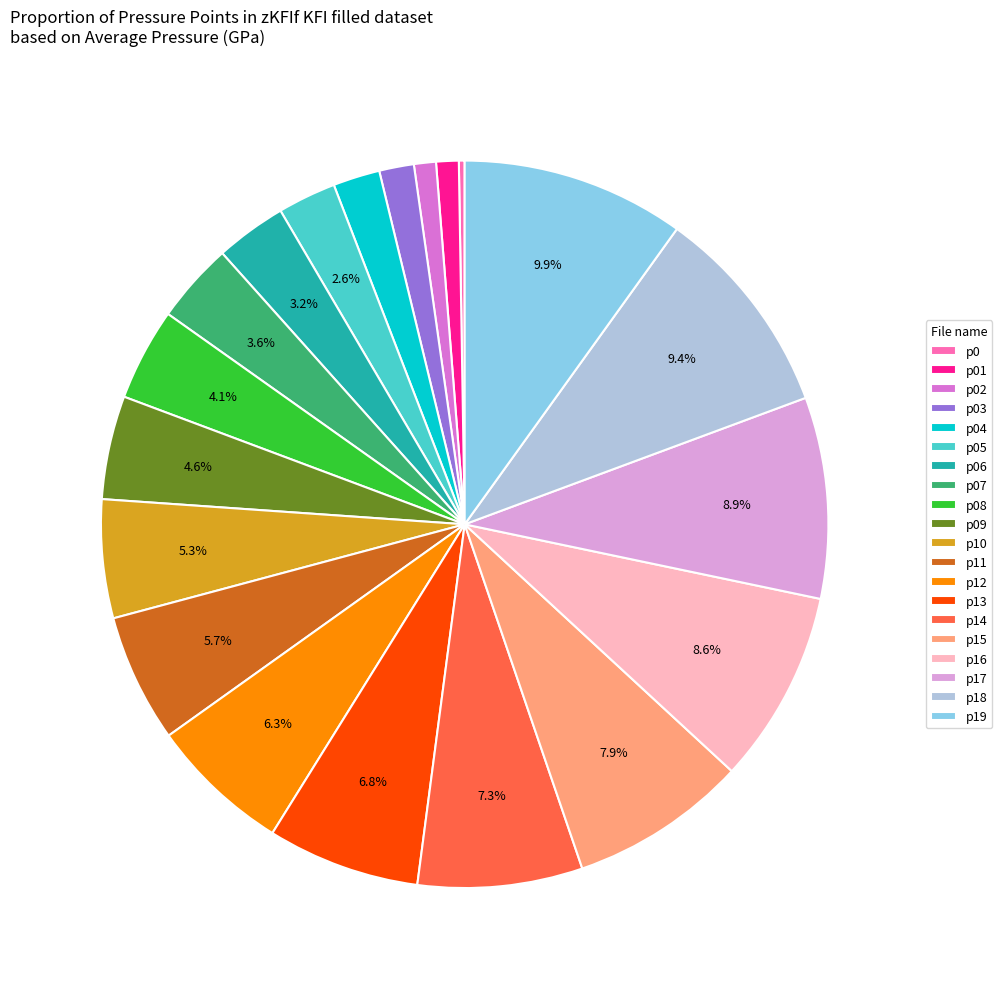

What percentage is NOT represented by p15?

92.1%